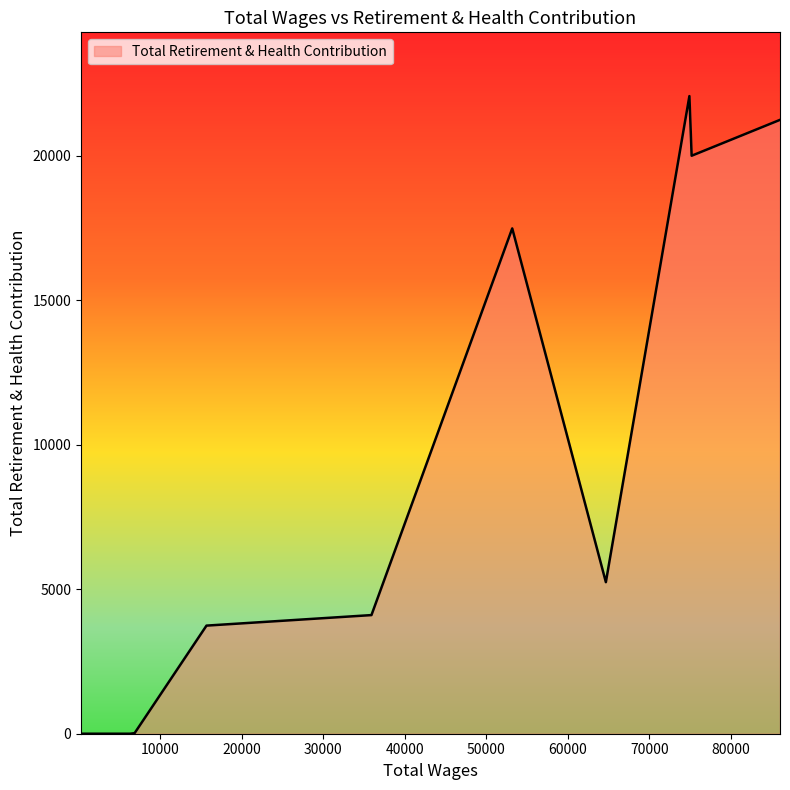

What is the greatest value displayed?

22058